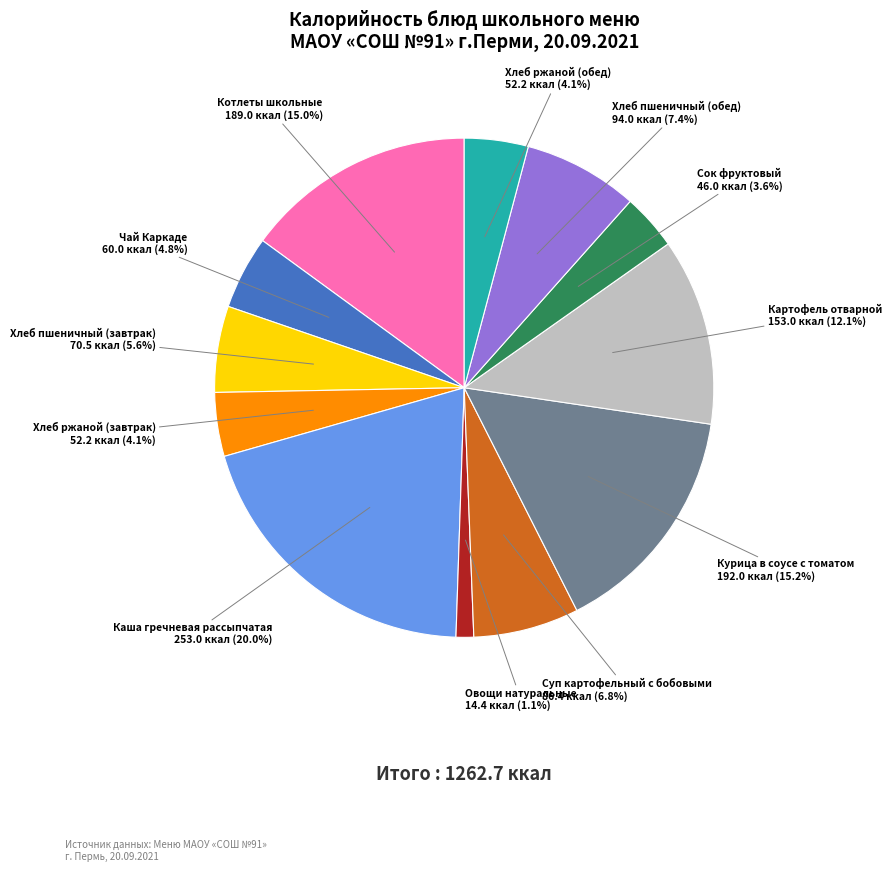

Which category has the smallest portion of the pie?

Овощи натуральные